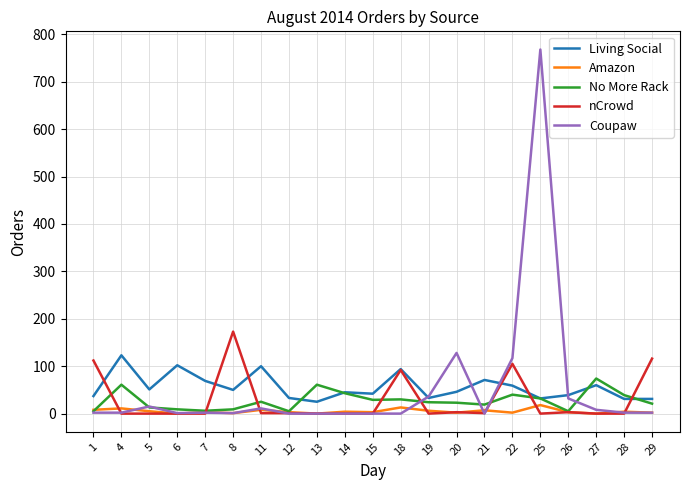

The No More Rack series shows 23 at 20. True or false?

True